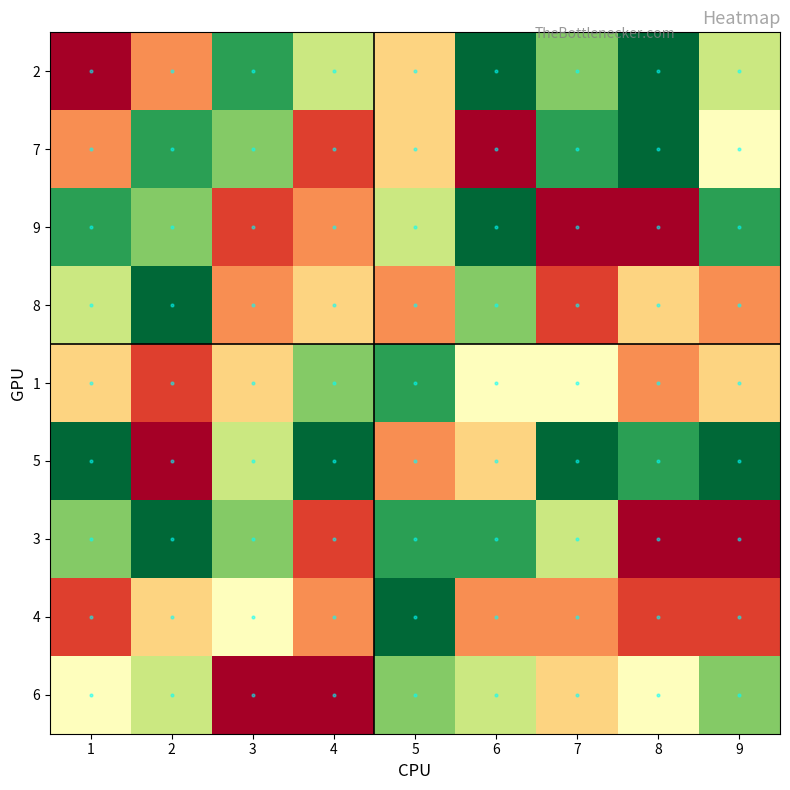

At which category is the sum across all series the highest?

5